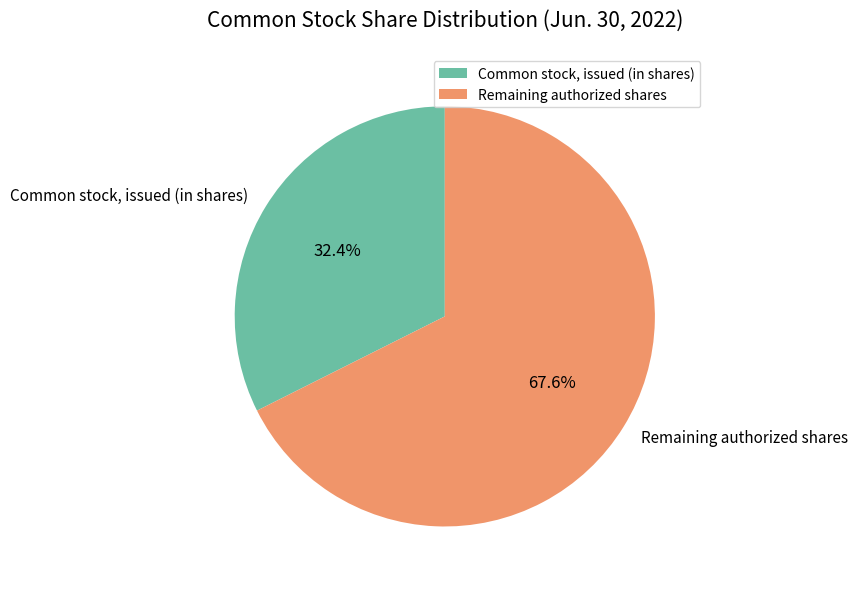

What portion of the pie excludes Common stock, issued (in shares)?

67.6%